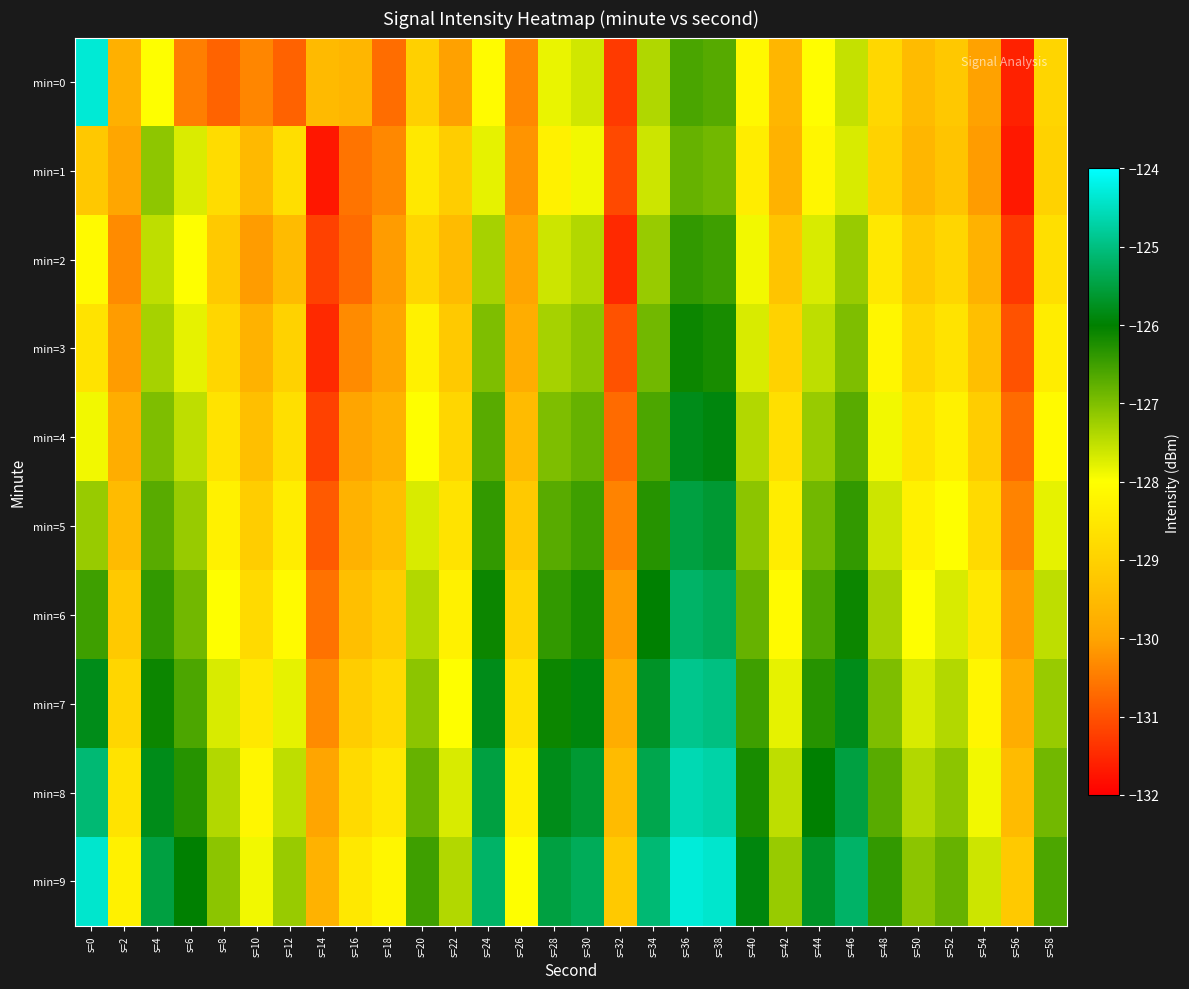

What is the total value across all series at s=48?

-1277.5